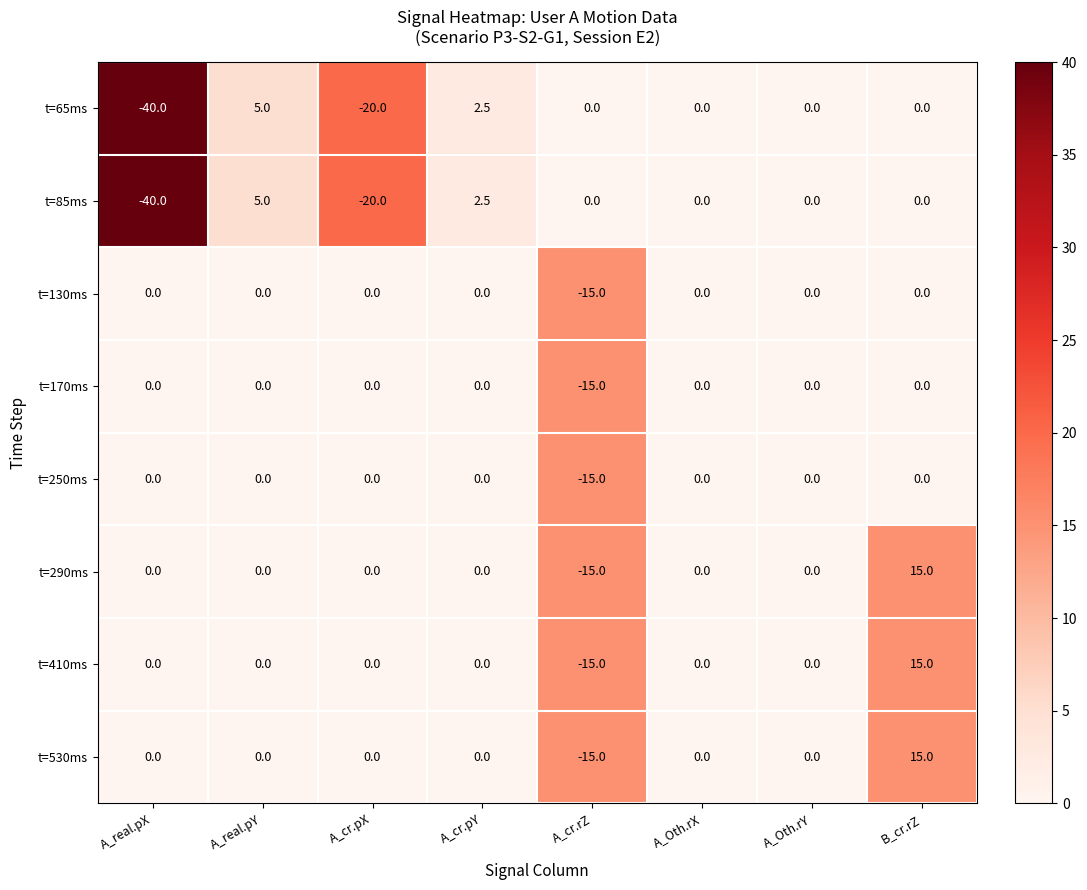

At which category is the sum across all series the highest?

B_cr.rZ